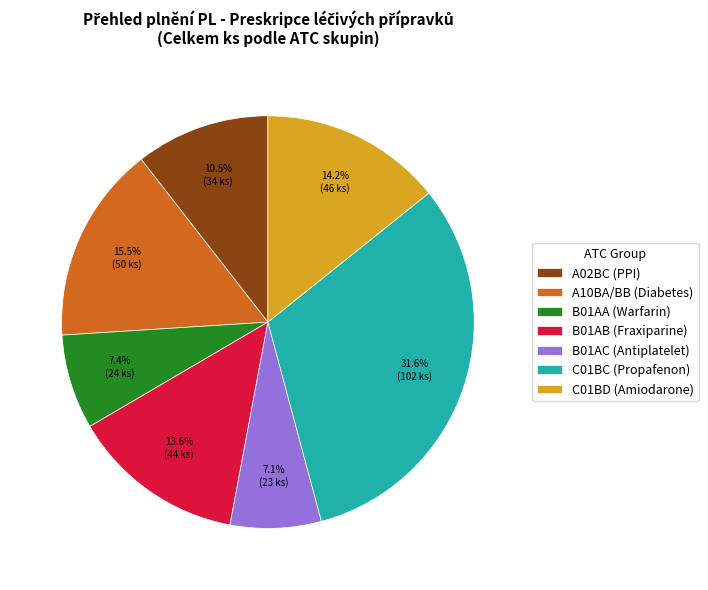

Does any single category account for the majority?

No